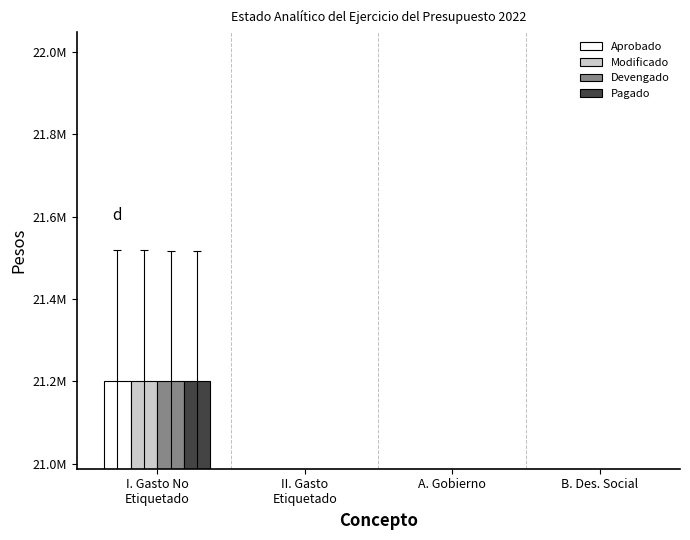

List the labels in order of Devengado value, largest first.

I. Gasto No
Etiquetado, II. Gasto
Etiquetado, A. Gobierno, B. Des. Social